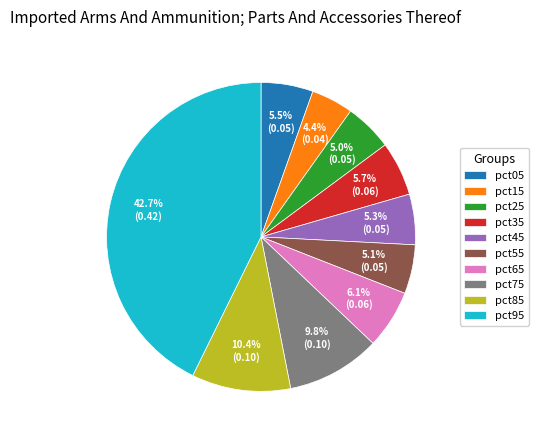

How many segments does this pie chart have?

10